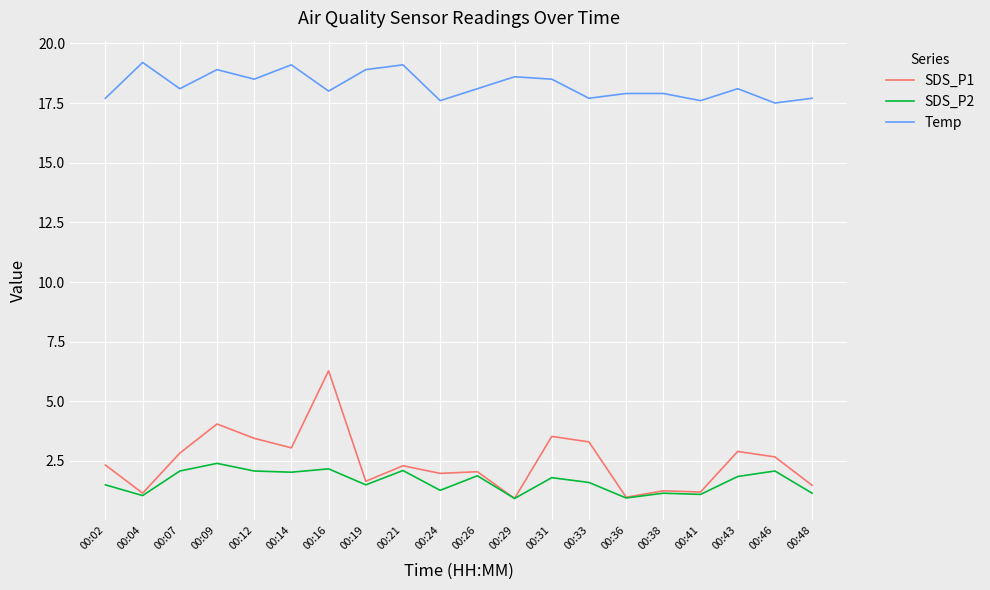

True or false: SDS_P1 and Temp intersect in this chart.

False